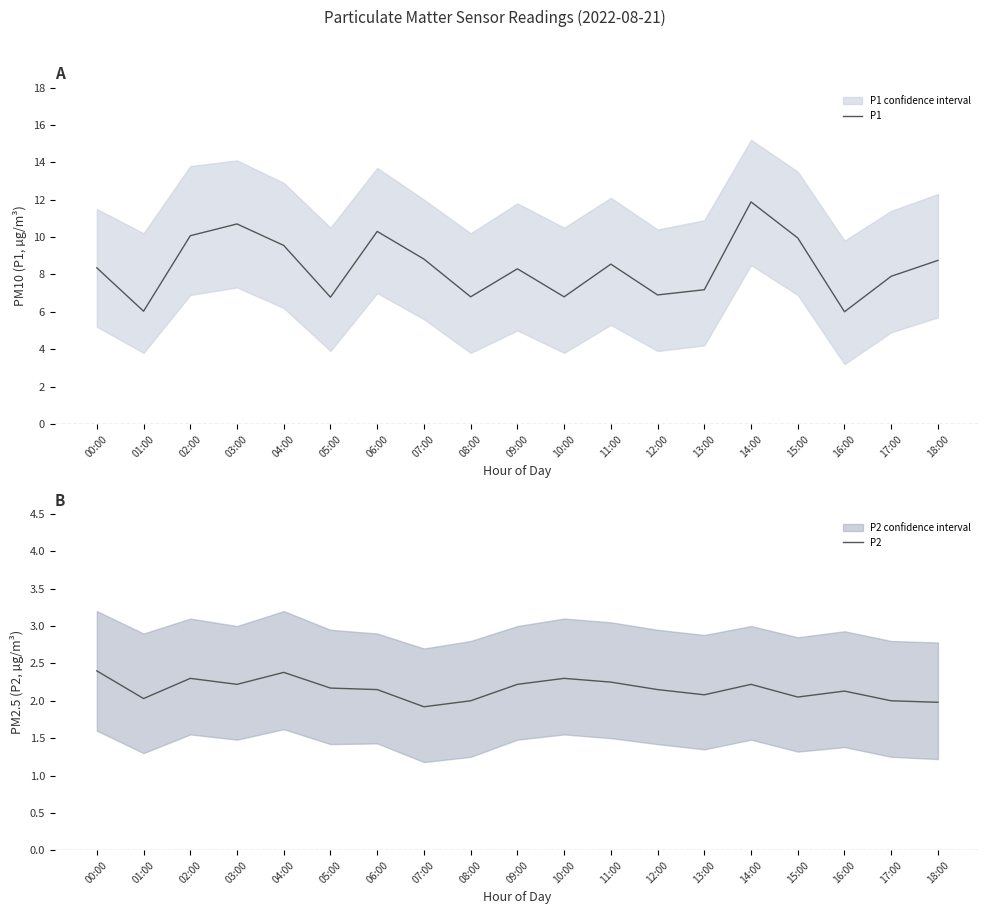

The P1 series shows 6.8 at 10:00. True or false?

True